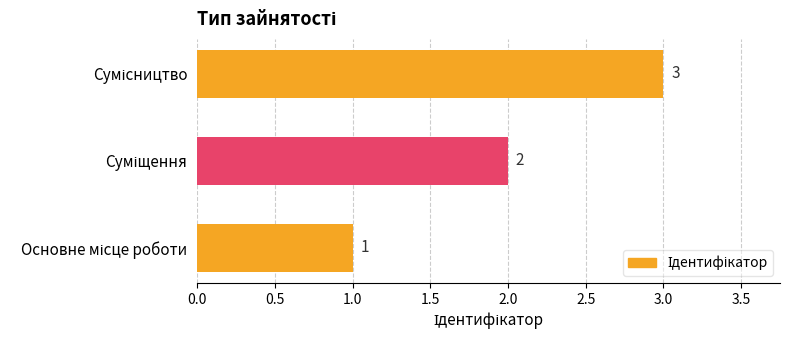

What is the greatest value displayed?

3